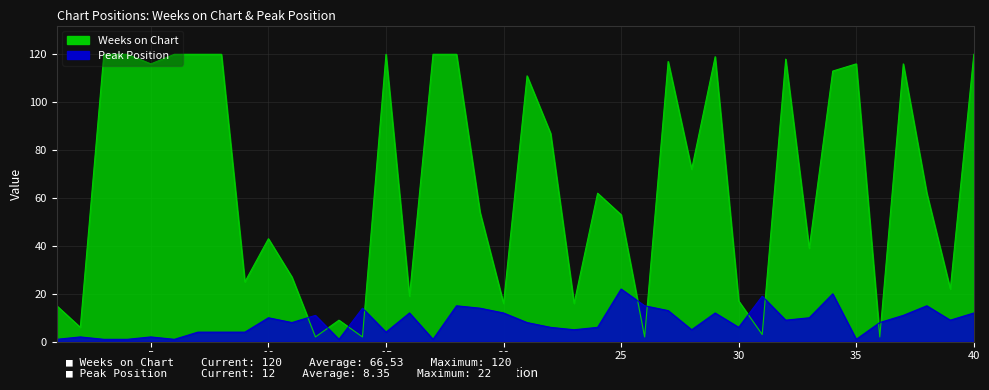

At which label does Weeks on Chart reach its minimum?

12